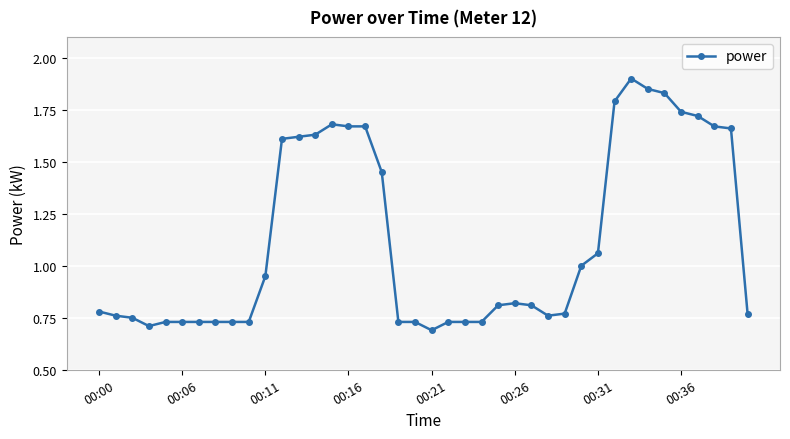

What is the difference between the maximum and second lowest values?

1.2